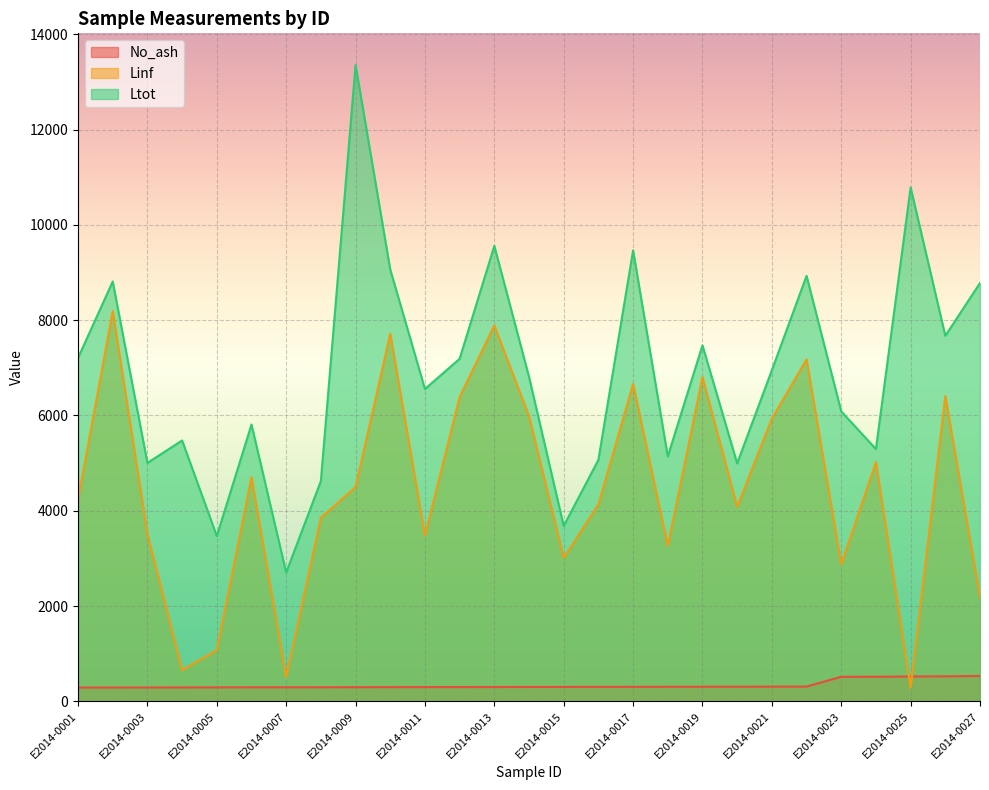

Which series has the largest range (max minus min)?

Ltot